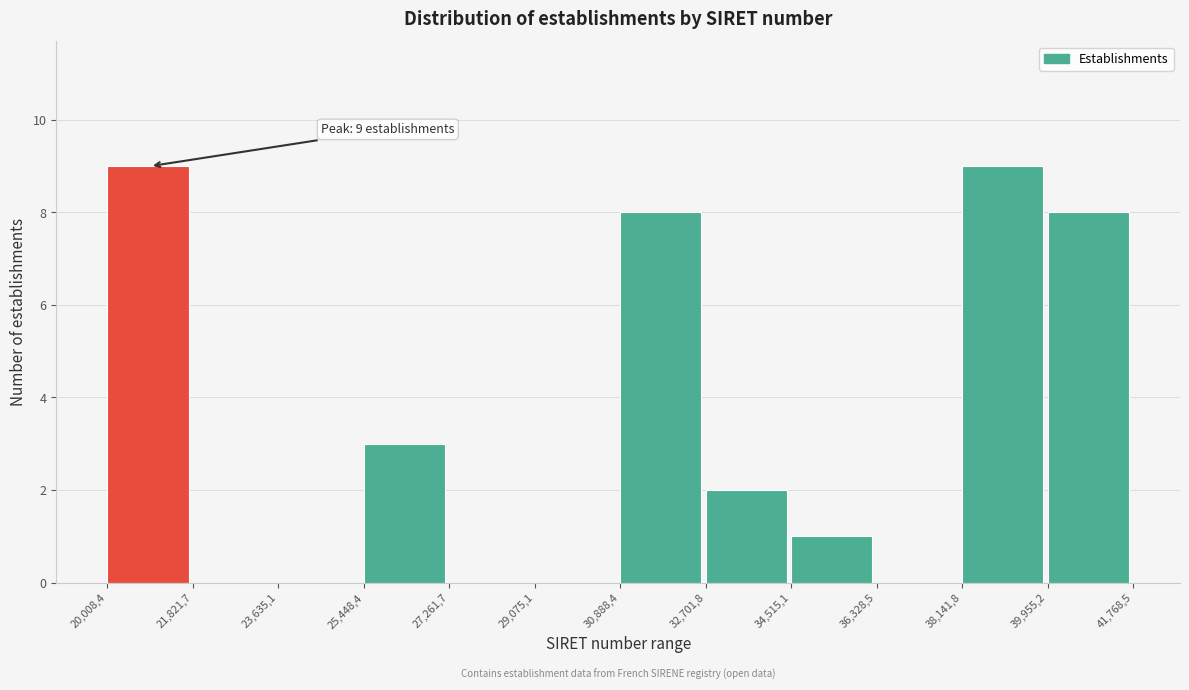

Reading left to right, extract all data points from this chart.

20,008,4=9	21,821,7=0	23,635,1=0	25,448,4=3	27,261,7=0	29,075,1=0	30,888,4=8	32,701,8=2	34,515,1=1	36,328,5=0	38,141,8=9	39,955,2=8